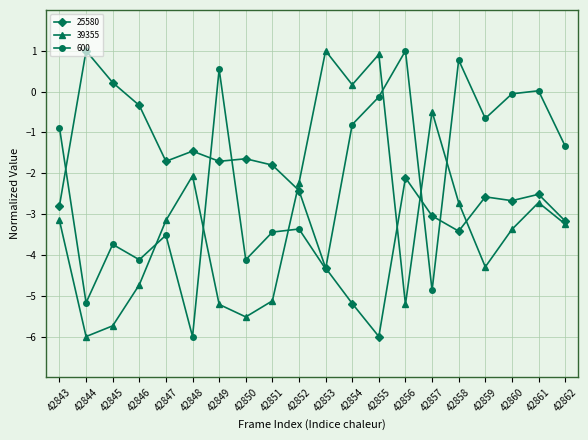

At which label does 25580 reach its minimum?

42855